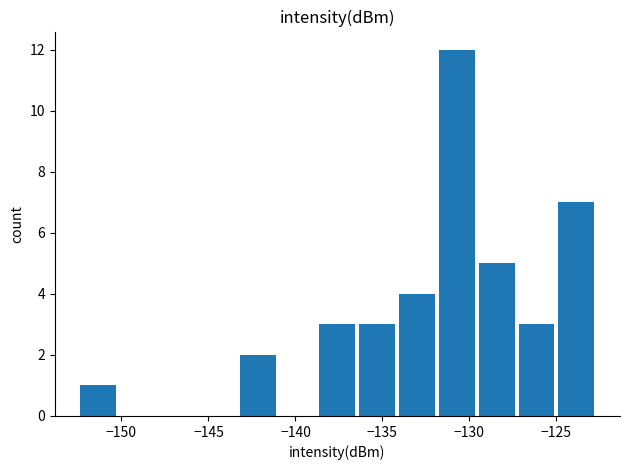

Count the number of data series in this chart.

1